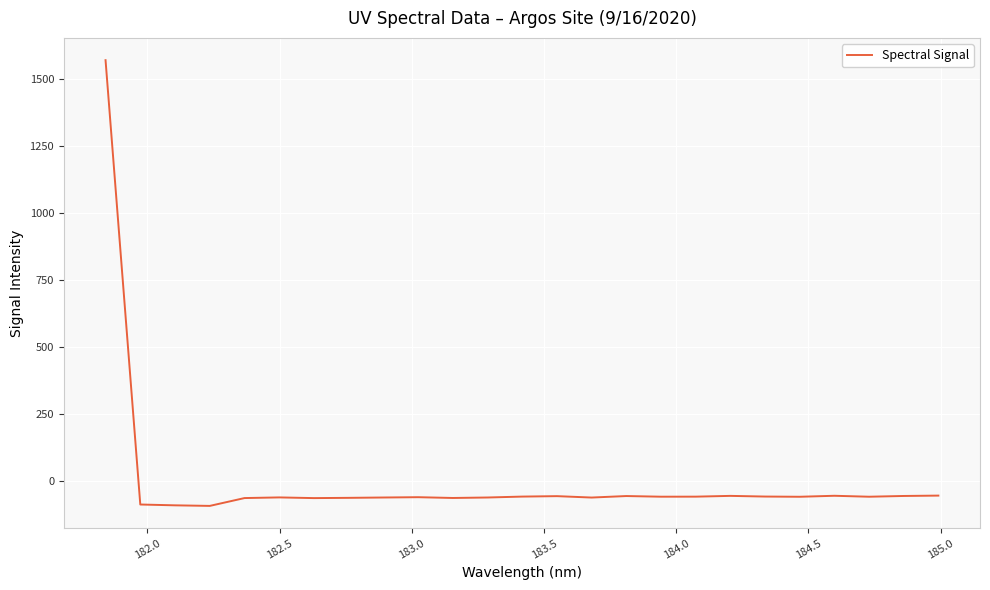

What is the greatest value displayed?

1571.1